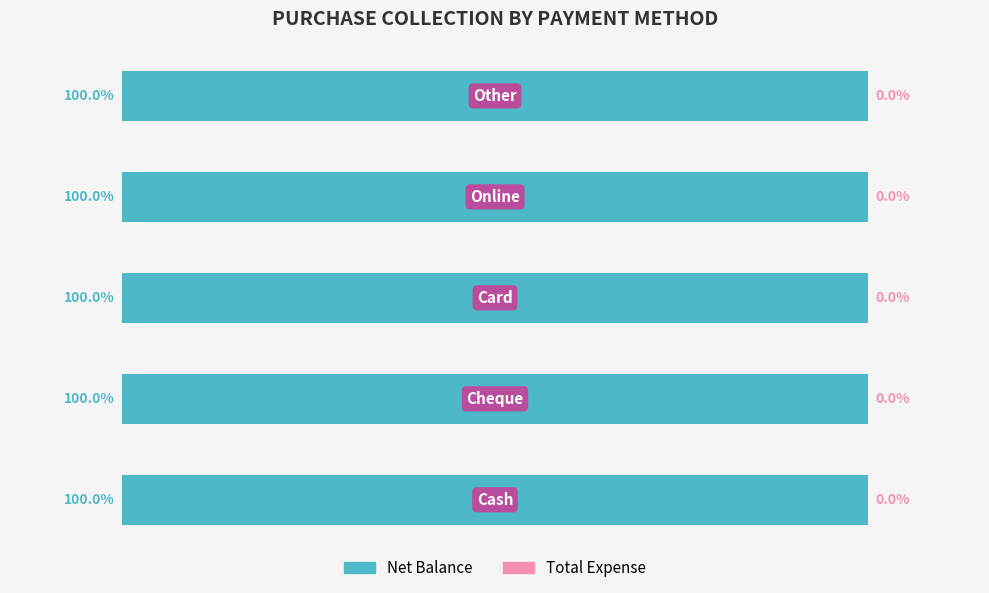

Which has a higher value, Cash or Online?

Online